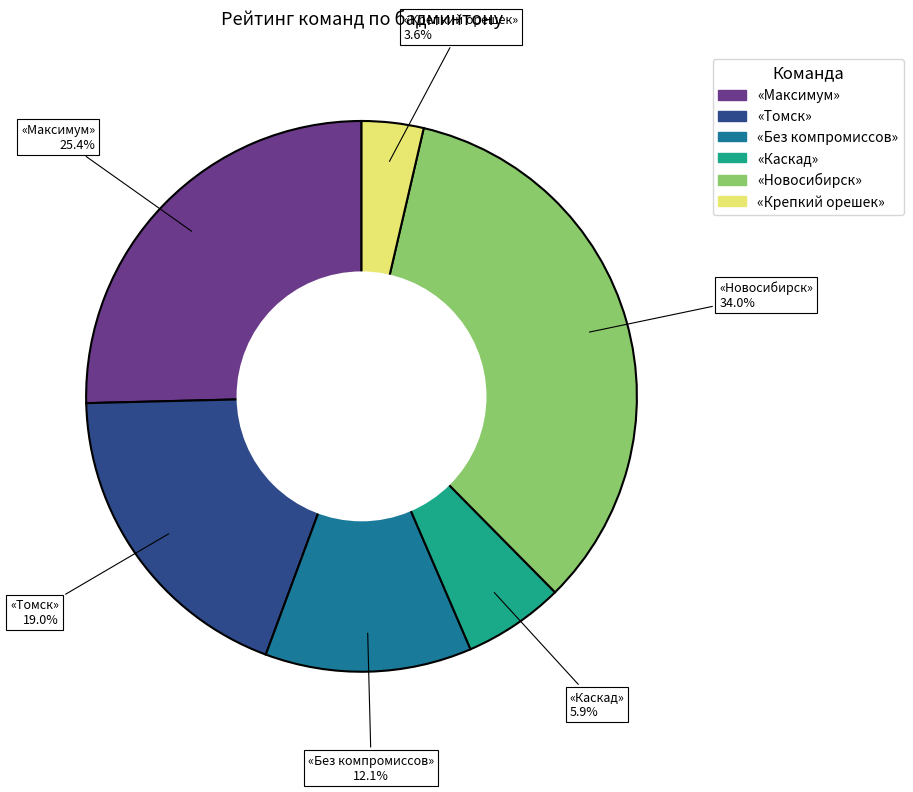

Rank the categories by value from lowest to highest.

«Крепкий орешек», «Каскад», «Без компромиссов», «Томск», «Максимум», «Новосибирск»